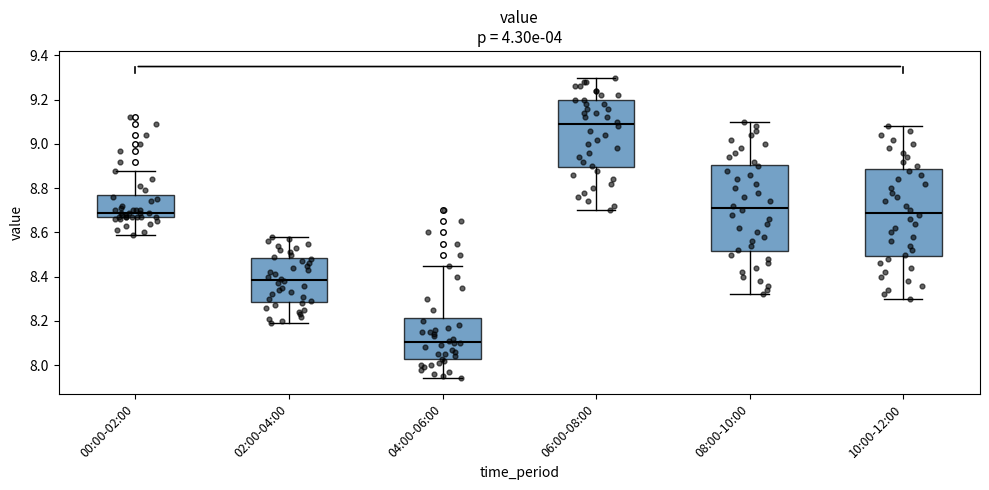

Reading left to right, read every box against the y-axis: the position of its median line, the range the box covers, and the ends of its whiskers. The values are not printed on the chart, so give them approximately, as read against the axis.

00:00-02:00: median 8.70, box 8.68 to 8.76, whiskers 8.60 to 8.88
02:00-04:00: median 8.38, box 8.28 to 8.48, whiskers 8.20 to 8.58
04:00-06:00: median 8.10, box 8.02 to 8.22, whiskers 7.94 to 8.46
06:00-08:00: median 9.10, box 8.90 to 9.20, whiskers 8.70 to 9.30
08:00-10:00: median 8.72, box 8.52 to 8.90, whiskers 8.32 to 9.10
10:00-12:00: median 8.70, box 8.50 to 8.88, whiskers 8.30 to 9.08